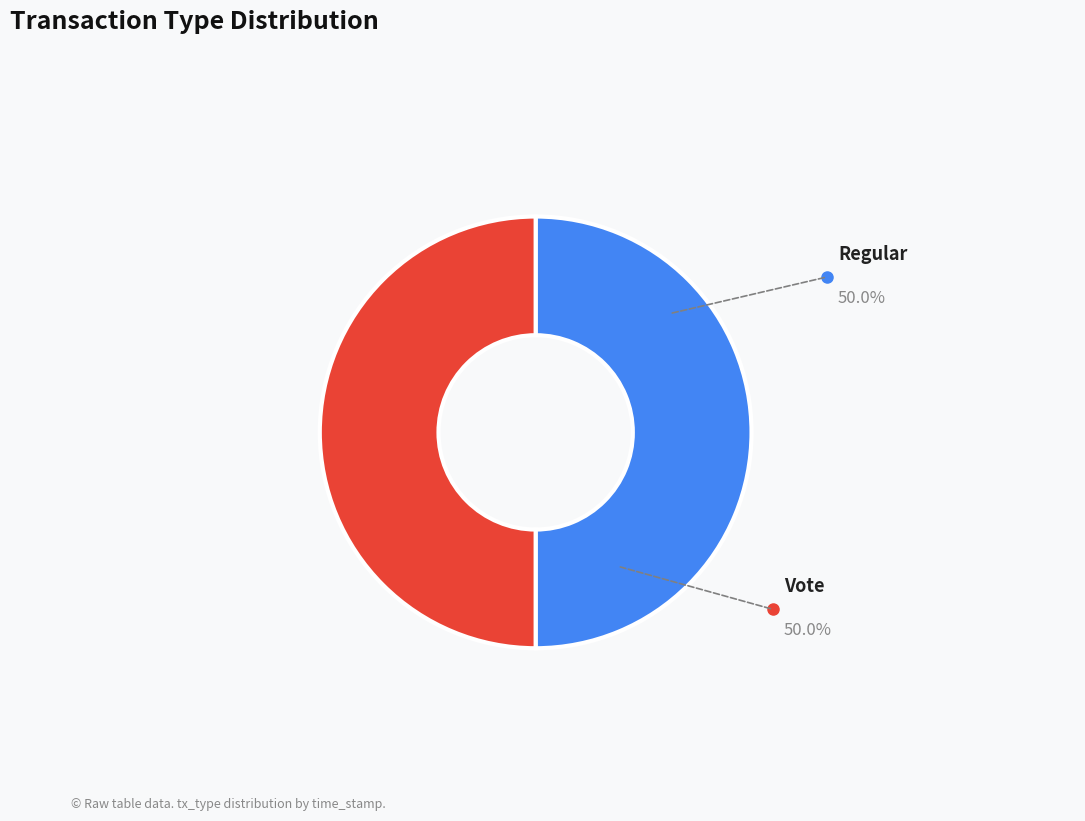

Count the number of slices in the pie.

2